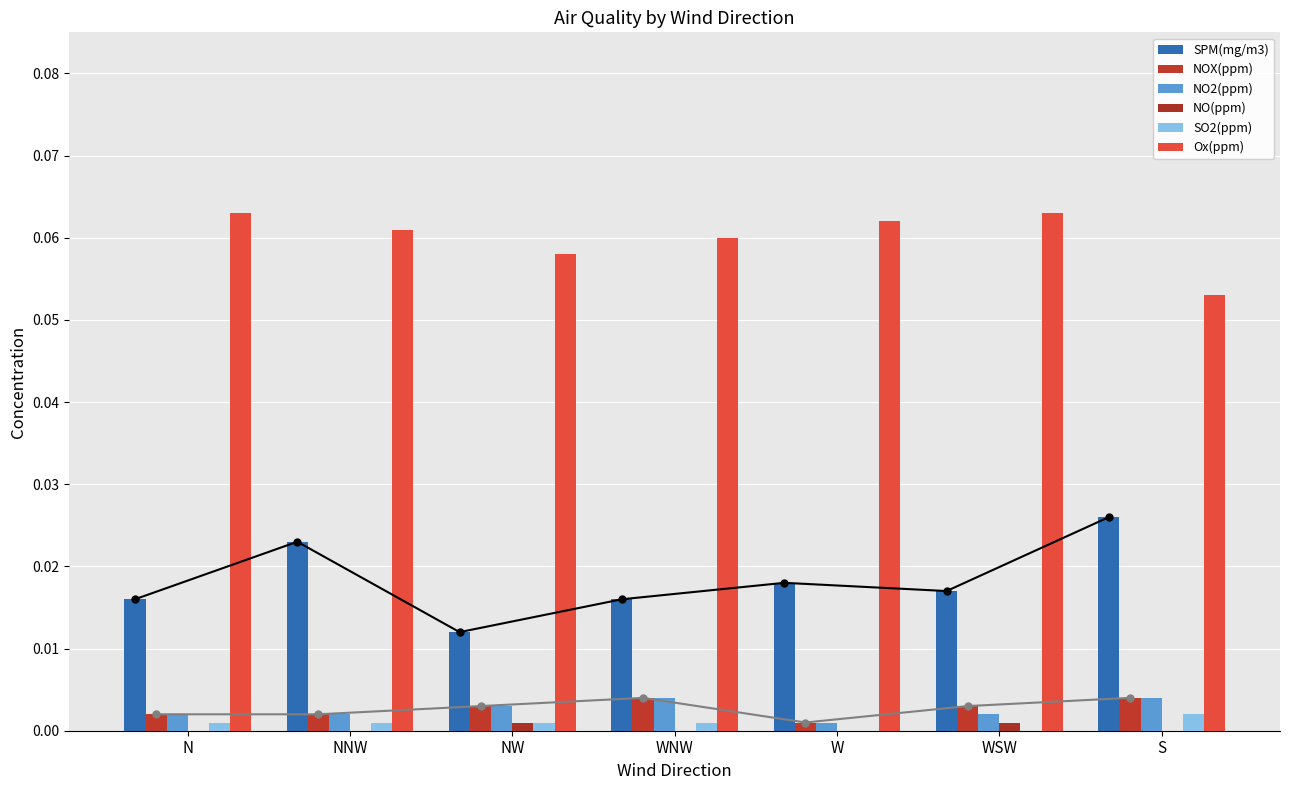

What are all the series names shown in the legend?

SPM(mg/m3), NOX(ppm), NO2(ppm), NO(ppm), SO2(ppm), Ox(ppm)